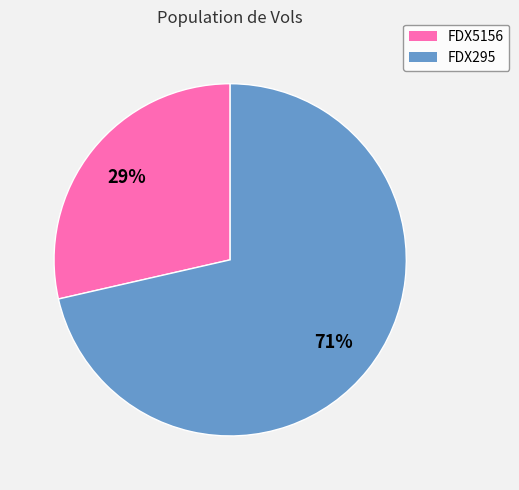

Which has a higher value, FDX295 or FDX5156?

FDX295